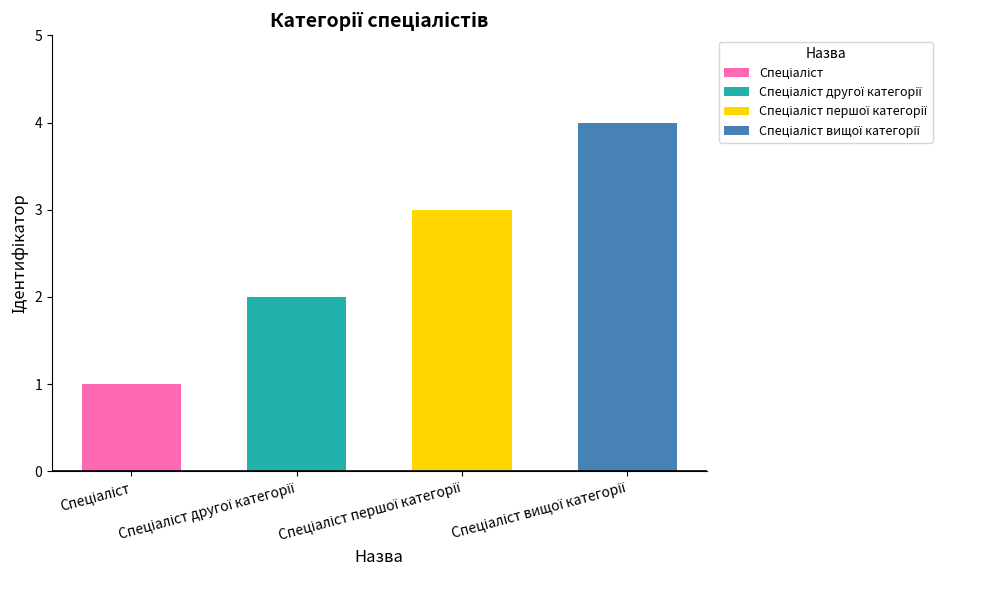

What is the value of the 4th bar from the left?

4